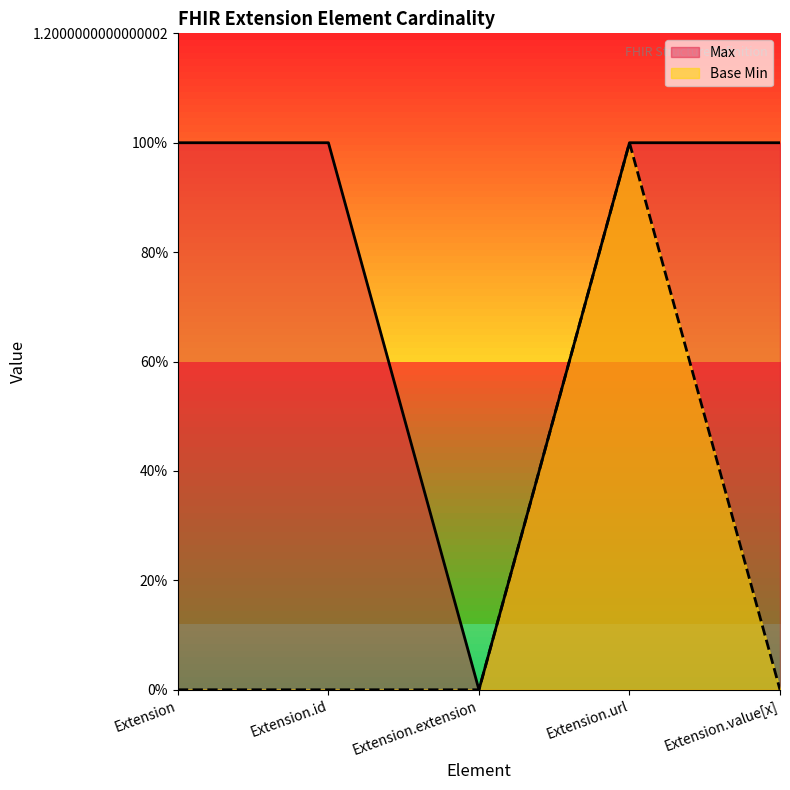

Does the chart have visible grid lines?

No